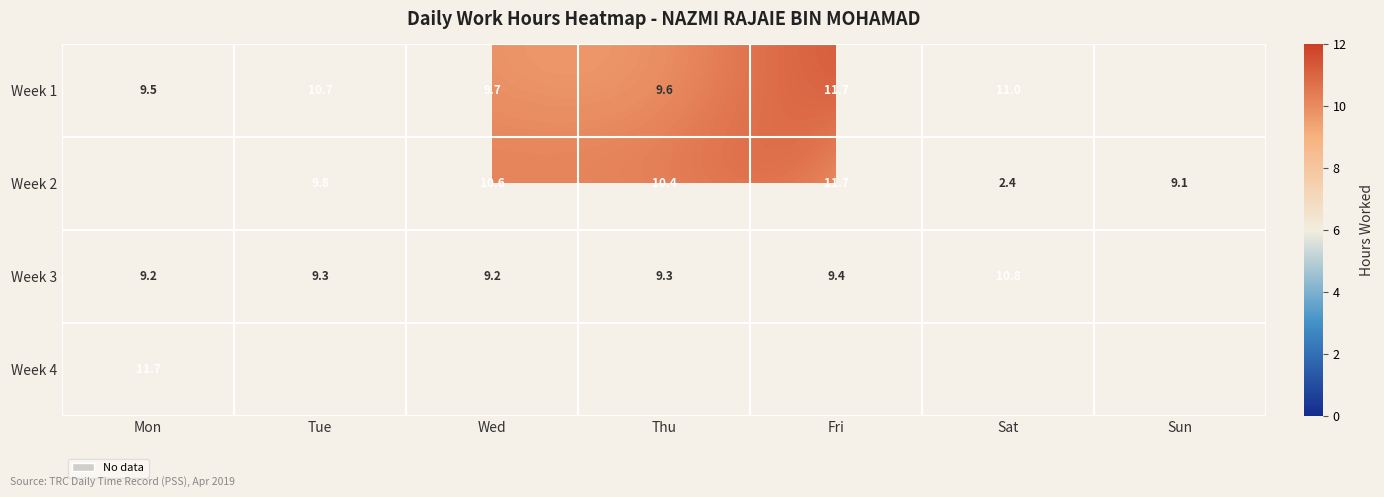

Is the value of Week 3 at Tue greater than the value of Week 1 at Thu?

No